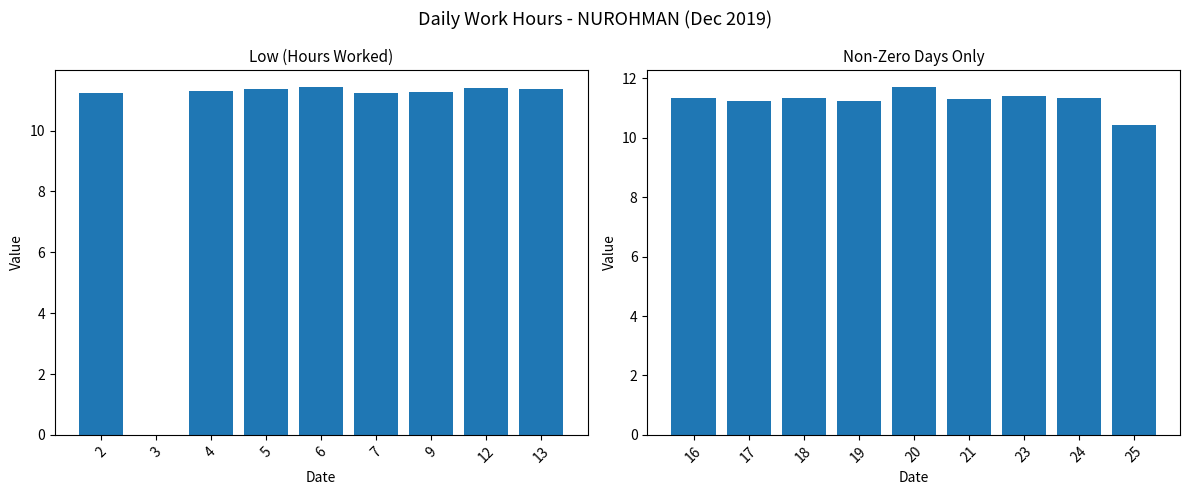

Between 7 and 4, which is larger?

4